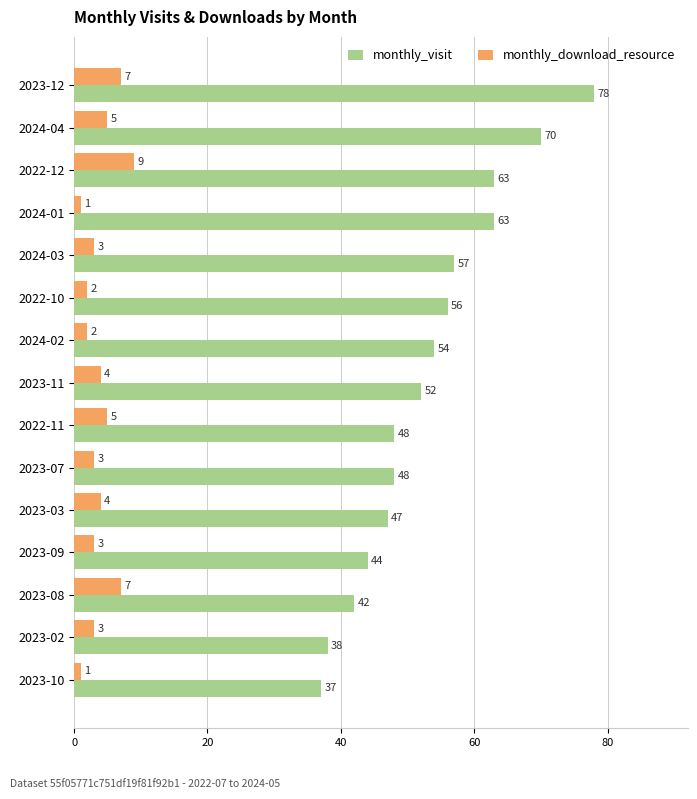

Which series has the largest total across all categories?

monthly_visit